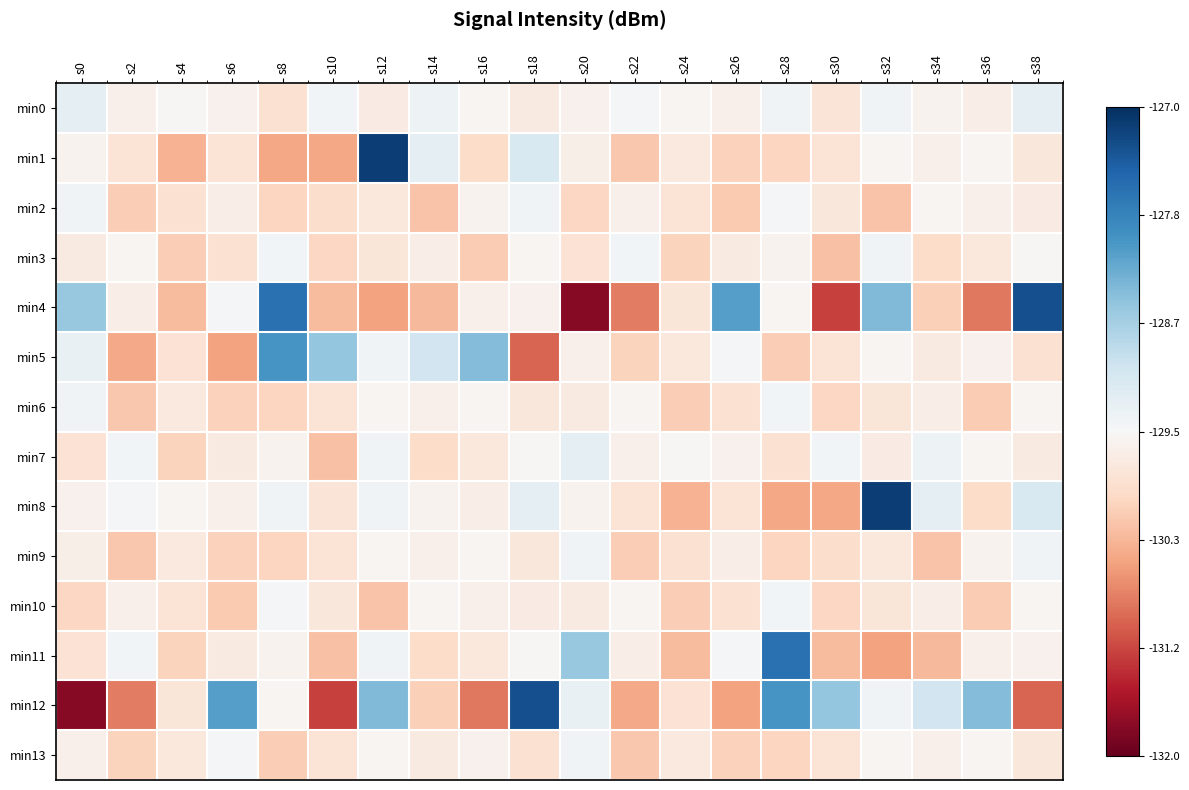

Which label corresponds to the largest value in the chart?

s12